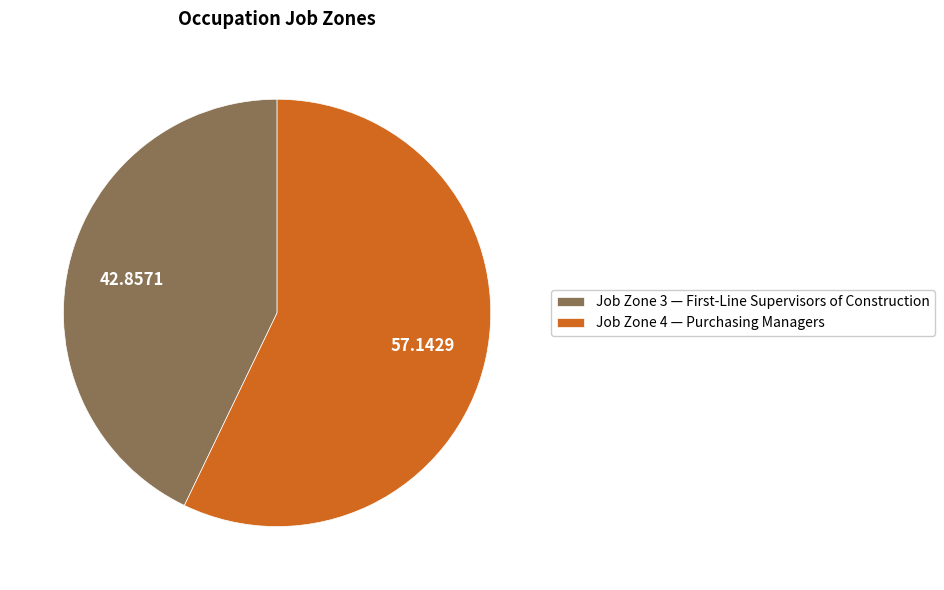

Does Job Zone 4 — Purchasing Managers account for over 50% of the chart?

Yes